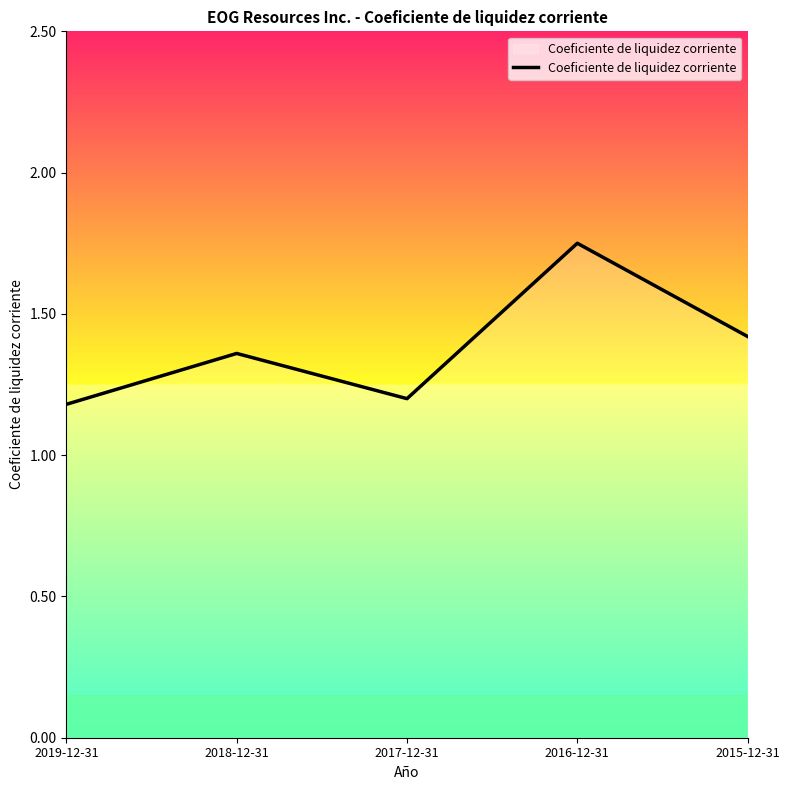

True or false: the data has more than 2 interior local peaks.

False